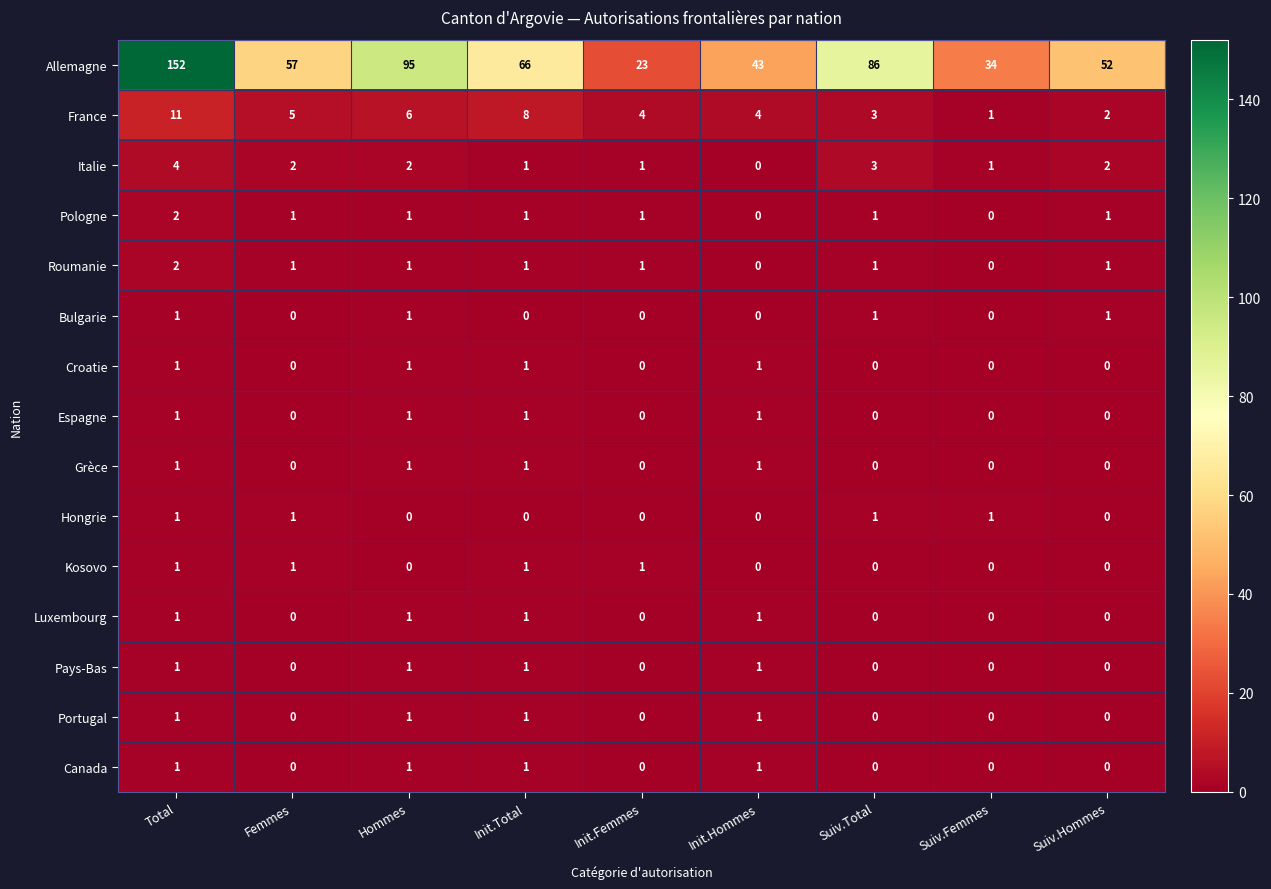

Between Total and Femmes, which series saw the biggest shift?

Allemagne